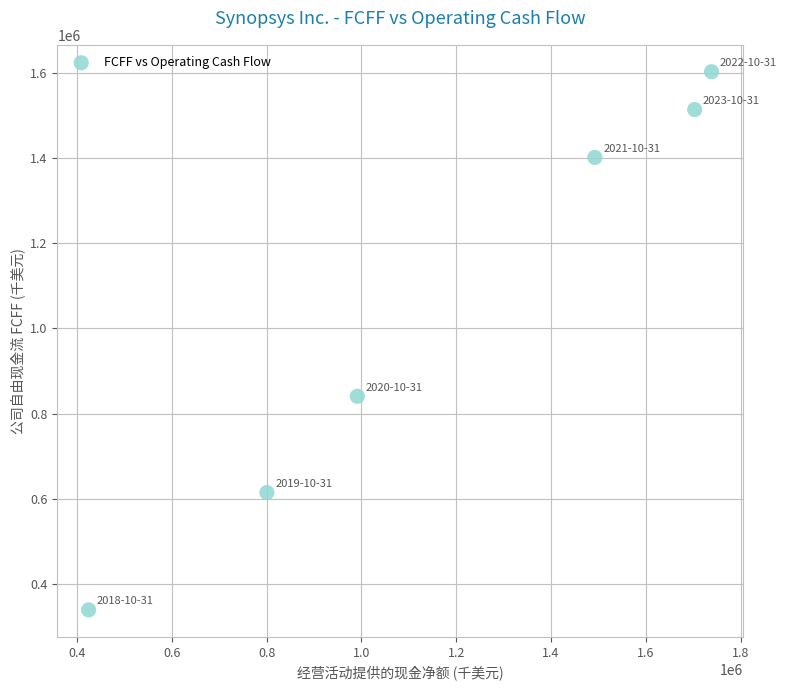

What is the range of X values (max minus min)?

1314668